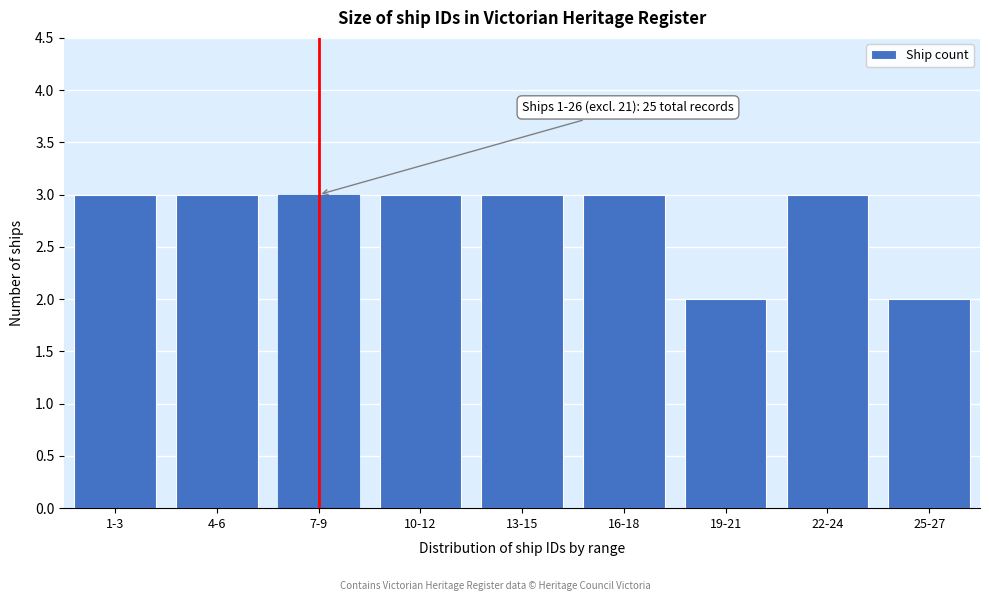

Reading left to right, extract all data points from this chart.

1-3=3	4-6=3	7-9=3	10-12=3	13-15=3	16-18=3	19-21=2	22-24=3	25-27=2